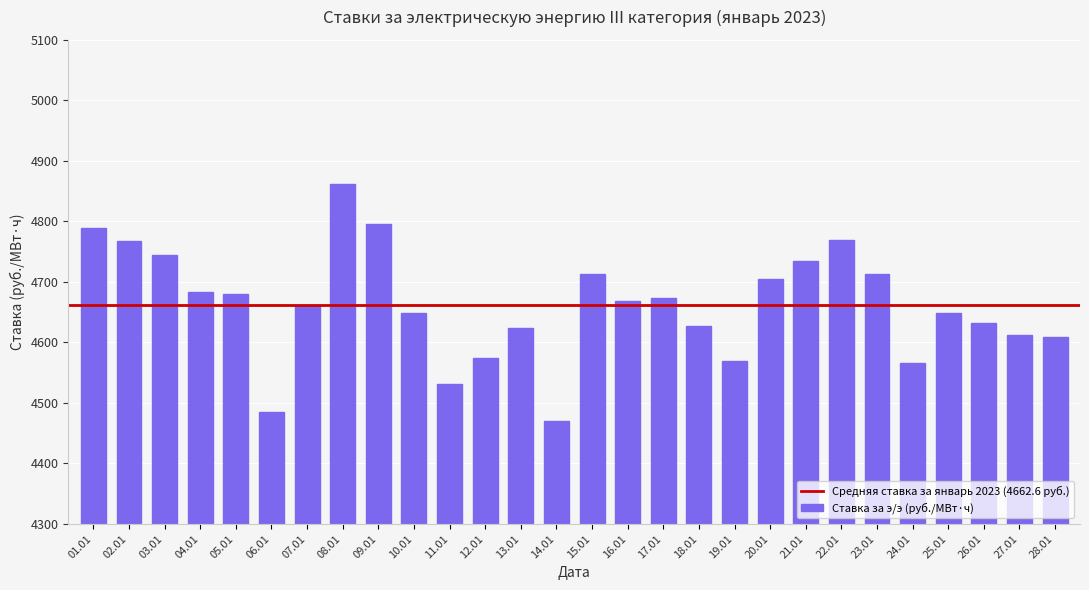

What is the smallest value displayed?

4470.4